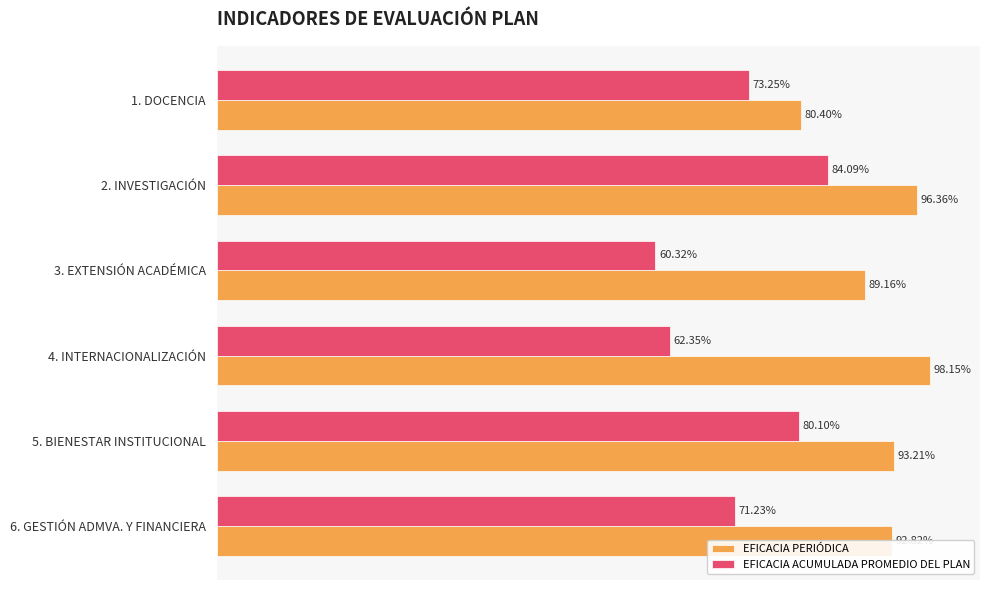

What are all the series names shown in the legend?

EFICACIA PERIÓDICA, EFICACIA ACUMULADA PROMEDIO DEL PLAN